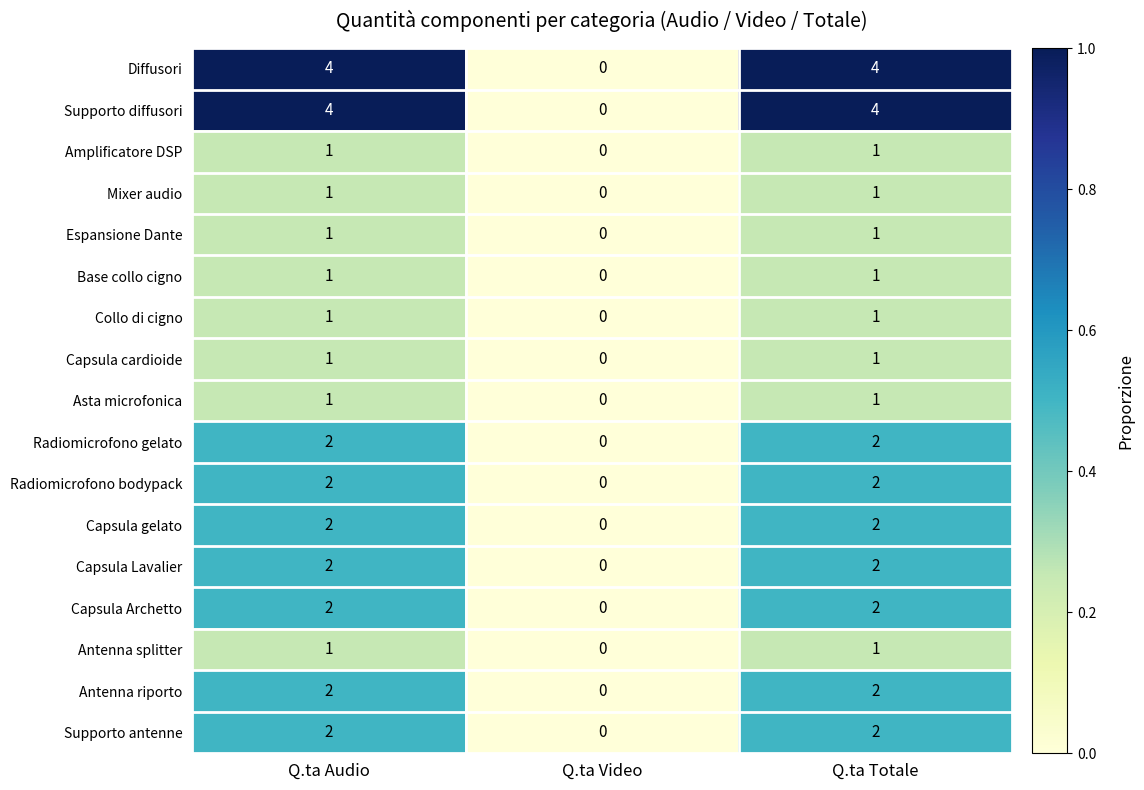

What is the total value across all series at Q.ta Totale?

30